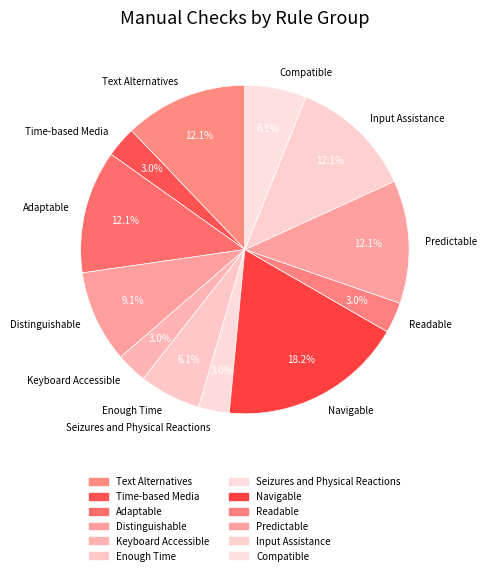

Is Compatible the majority of the pie?

No